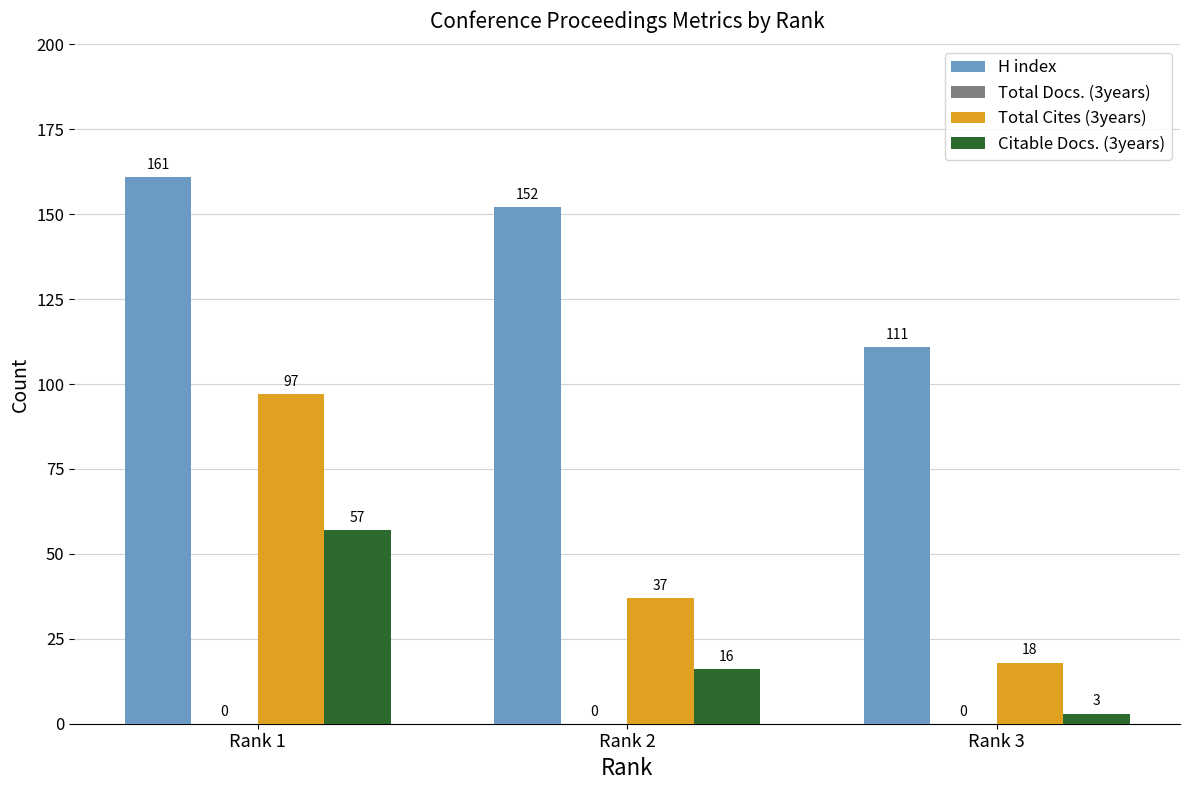

What is the total value across all series at Rank 1?

315